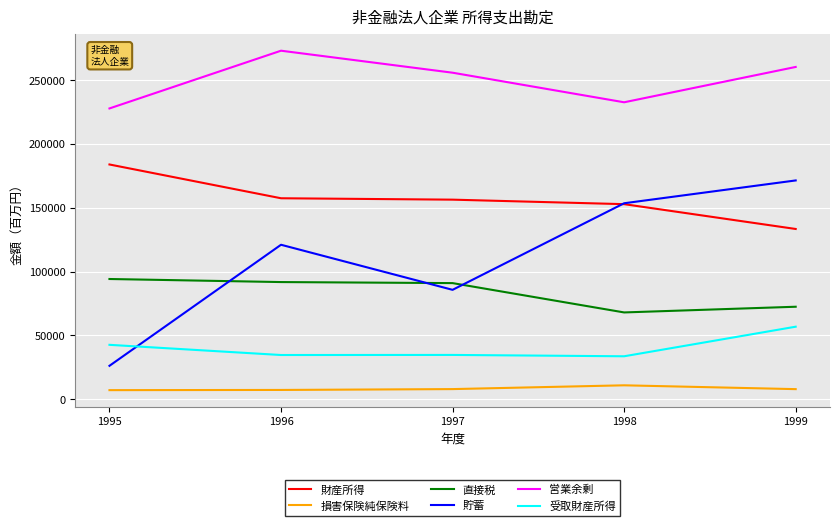

True or false: 財産所得 has more than 1 interior local peaks.

False